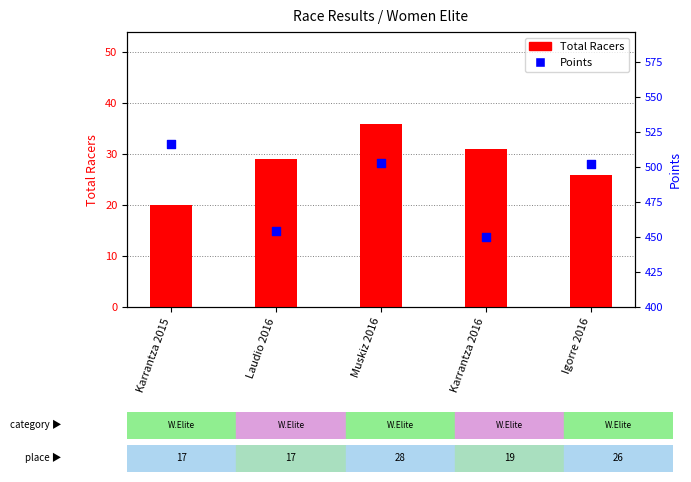

What is the total value across all series at Karrantza 2015?

536.5